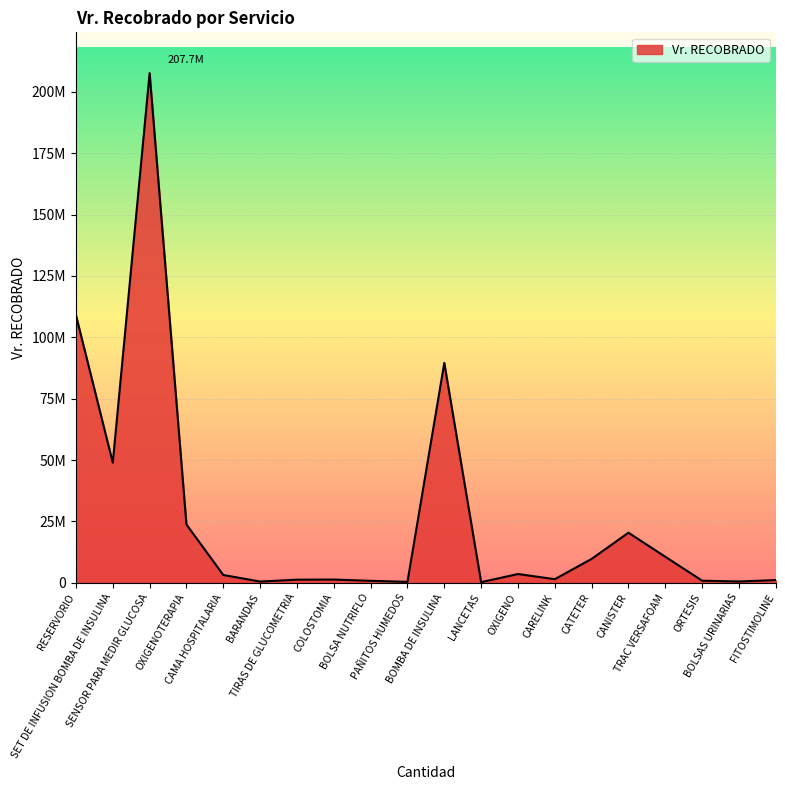

What is the ratio of the value at CAMA HOSPITALARIA to the value at TIRAS DE GLUCOMETRIA?

2.6